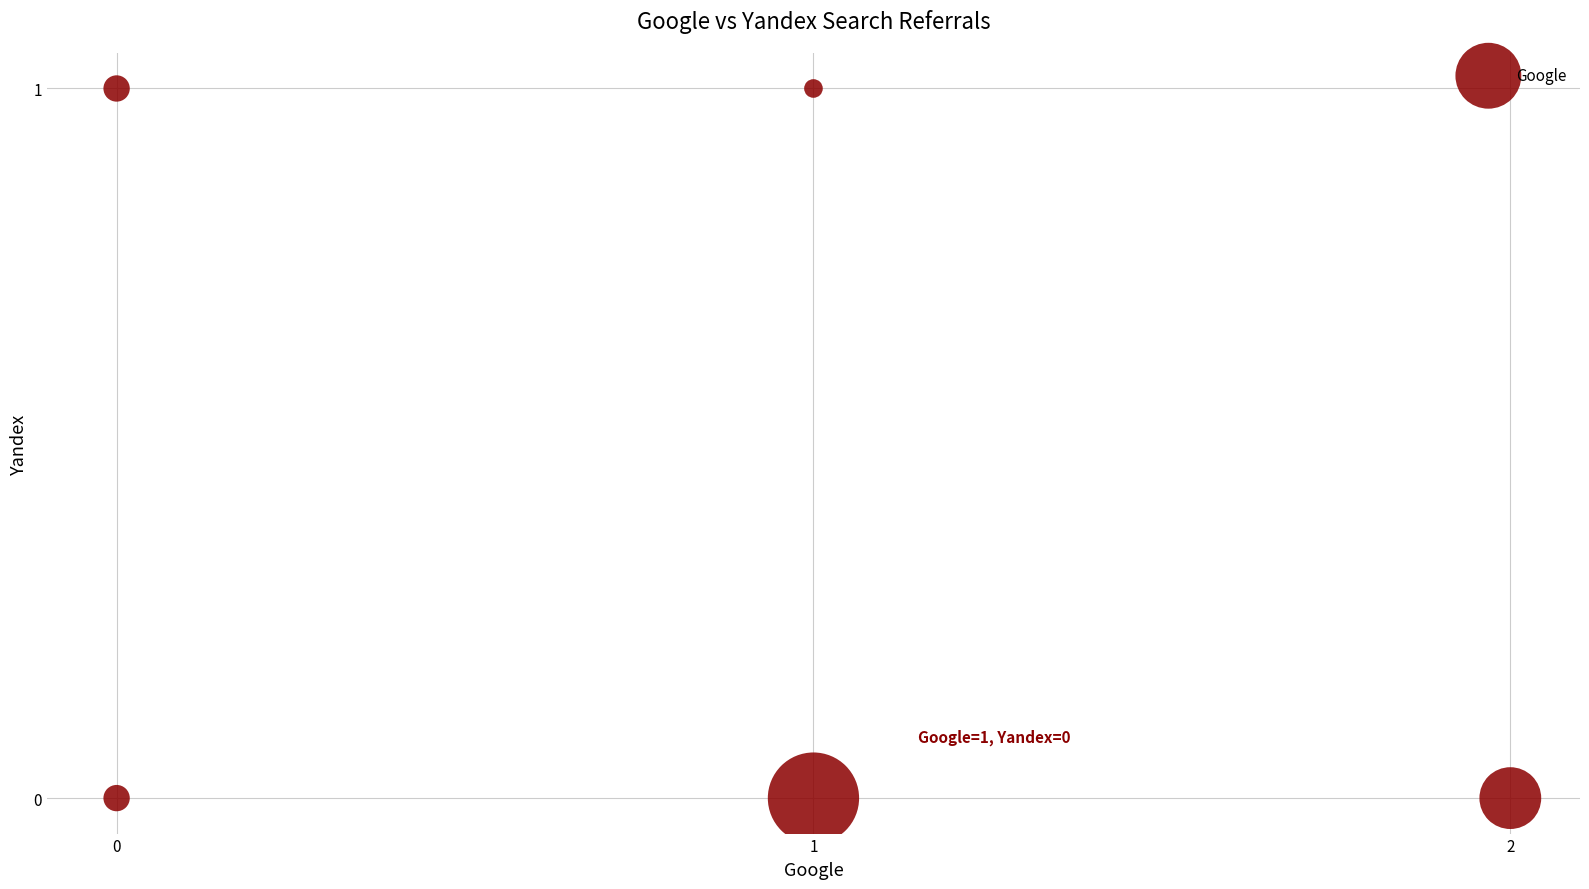

List the coordinates of all points as (Y, X) pairs, reading left to right.

(1, 0)  (0, 0)  (0, 1)  (1, 1)  (0, 2)